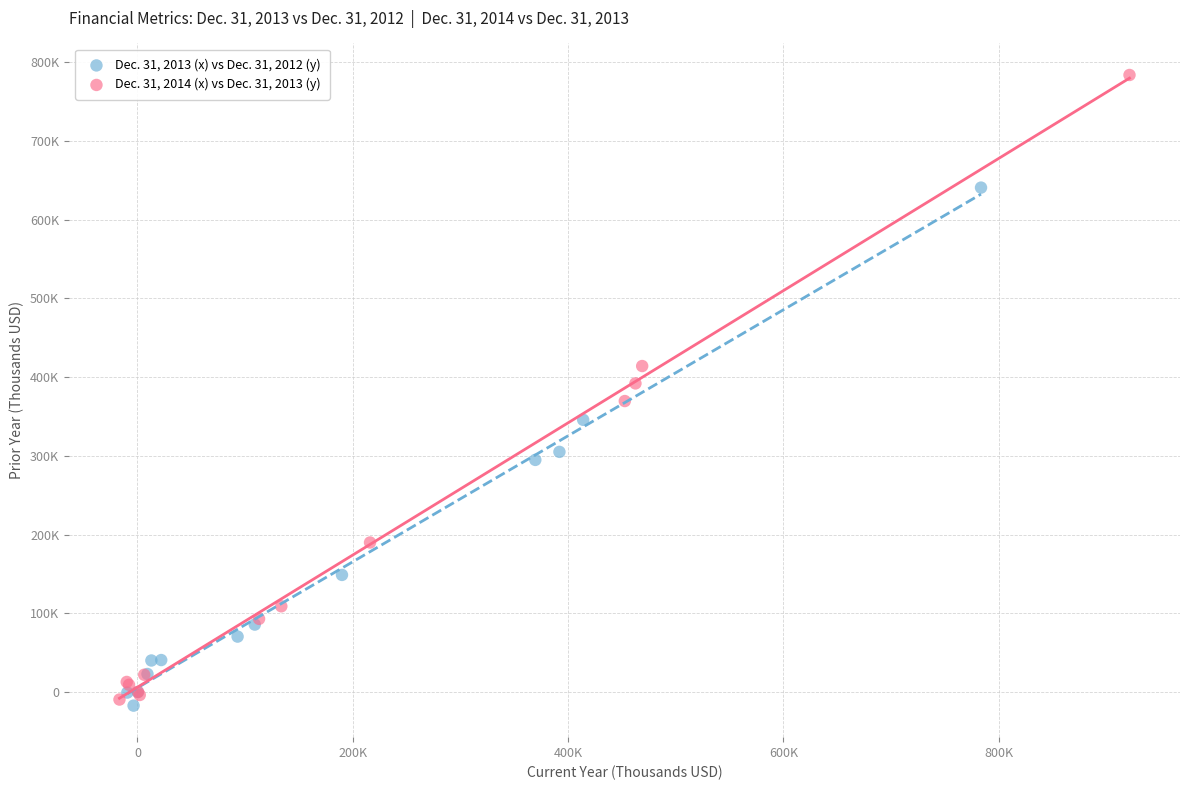

Which series reaches the minimum Y coordinate?

Dec. 31, 2013 (x) vs Dec. 31, 2012 (y)